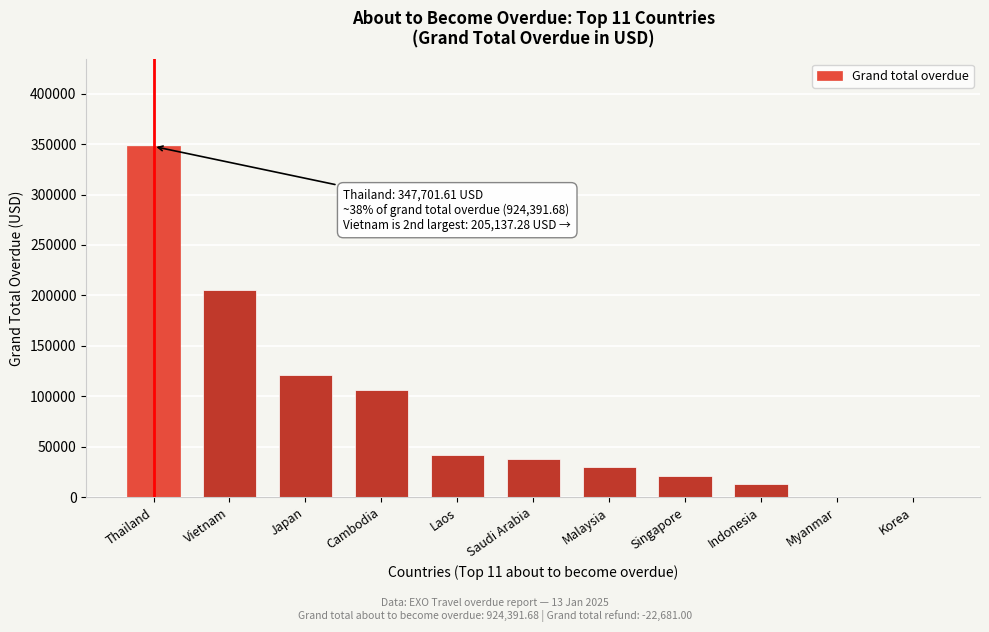

Which category has the highest value across all series?

Thailand